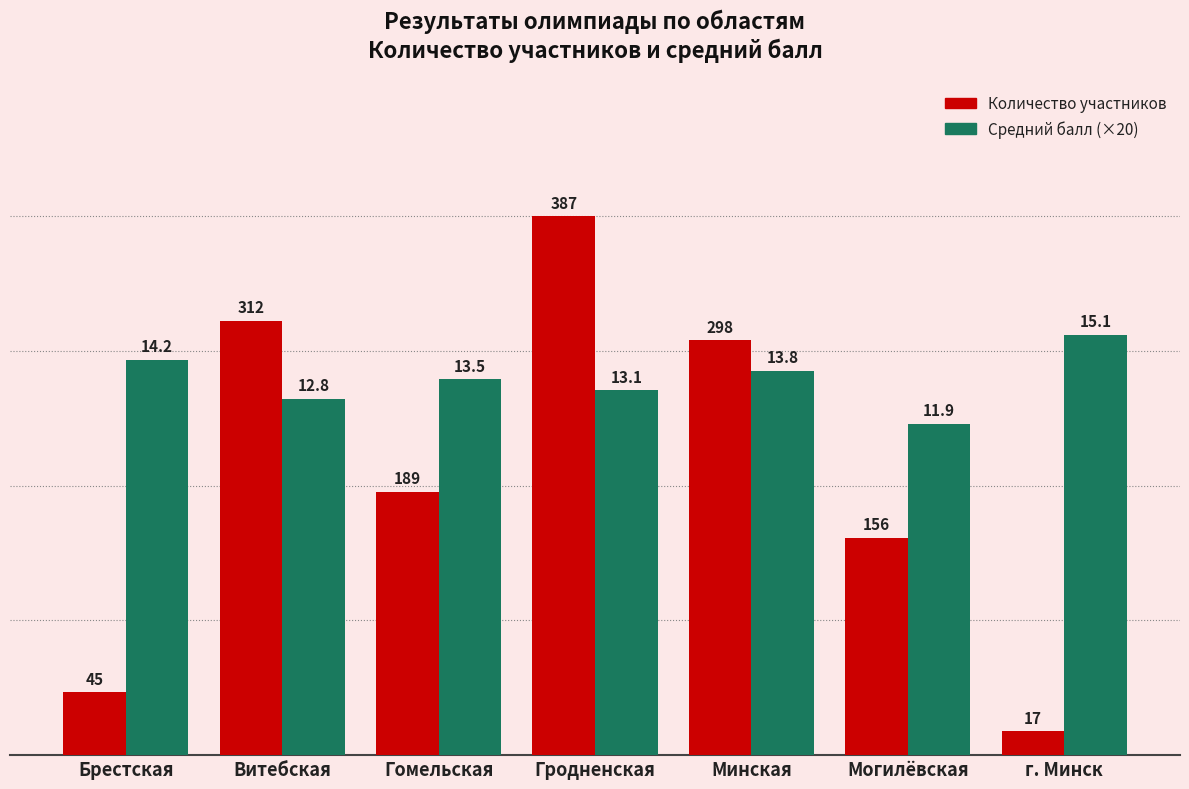

What is the value of the Количество участников bar at the 5th from the left?

298